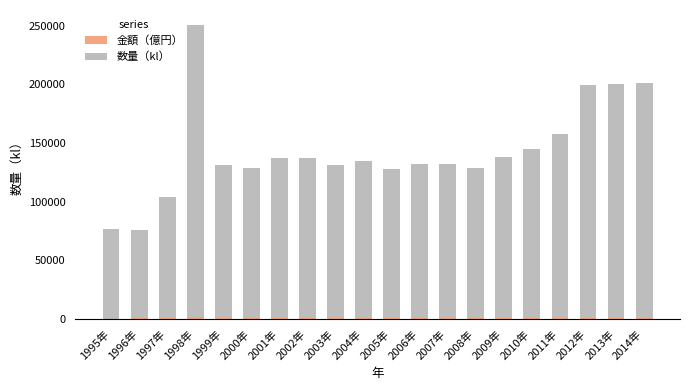

At which category is the sum across all series the highest?

1998年